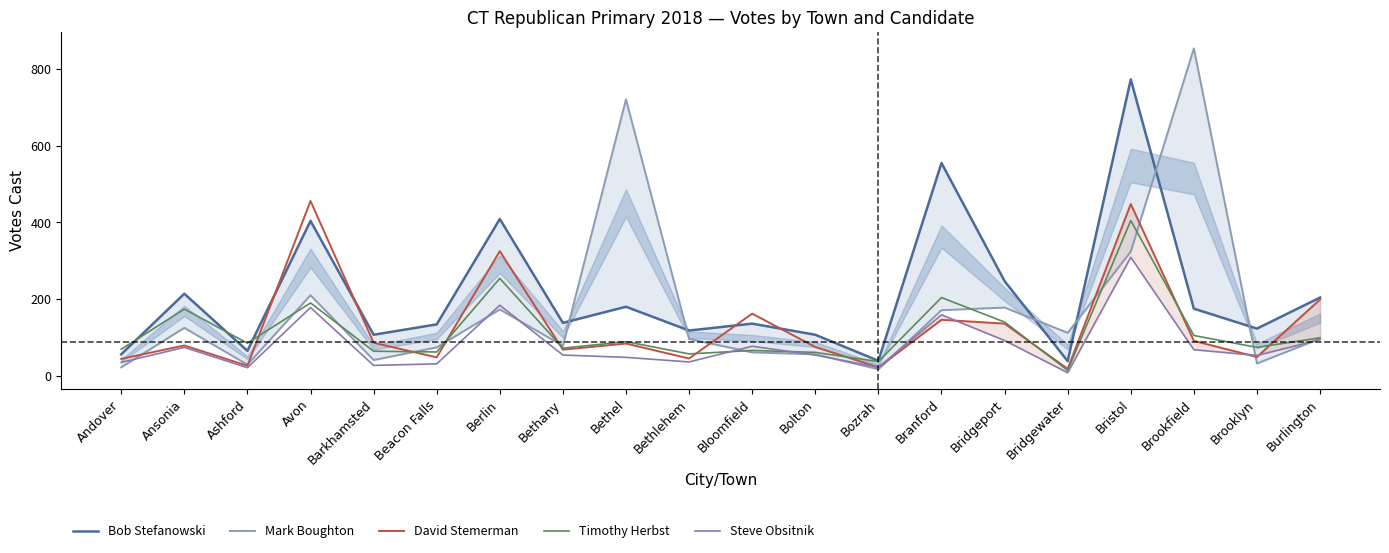

How many data points does each series have?

20